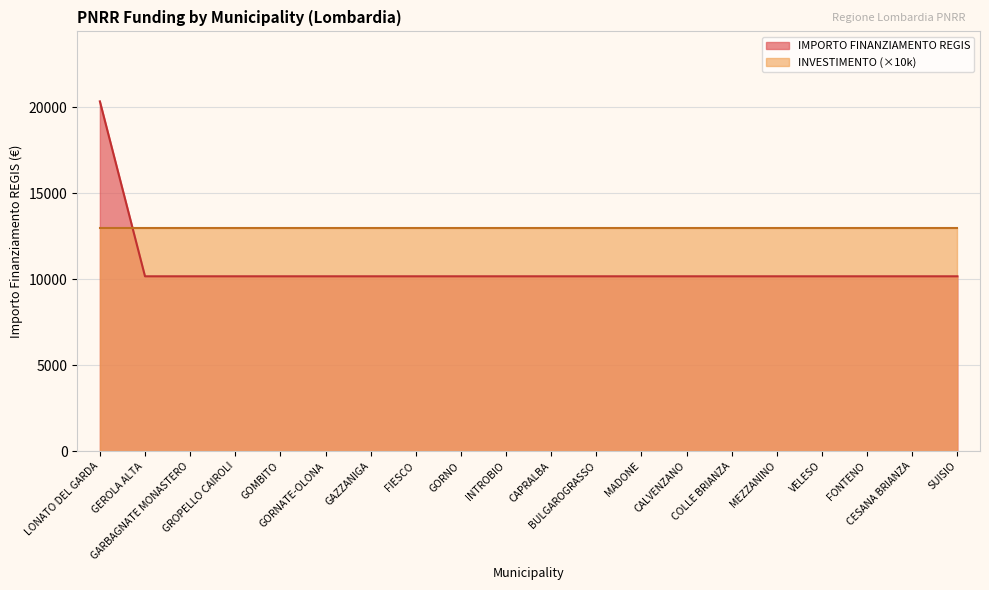

Between GOMBITO and CAPRALBA, which is larger?

GOMBITO